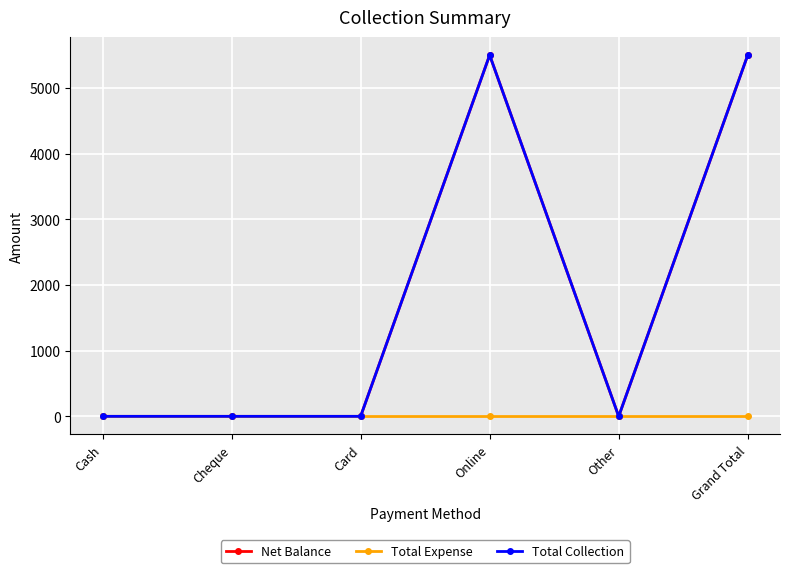

Is the value of Net Balance at Online greater than the value of Total Expense at Grand Total?

Yes